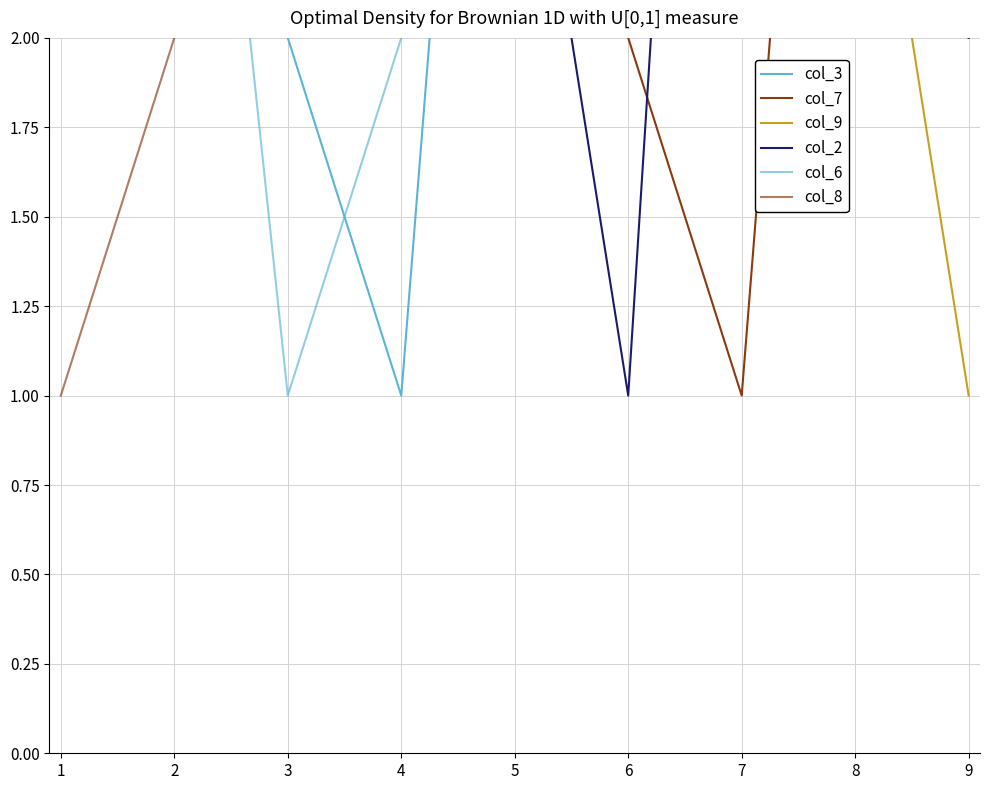

Reading left to right, what are all the values shown in this chart?

col_3: 4	3	2	1	5	7	6	9	8
col_7: 3	4	6	9	8	2	1	5	7
col_9: 6	5	8	2	9	7	4	3	1
col_2: 7	5	4	8	3	1	6	9	2
col_6: 9	4	1	2	6	8	5	3	7
col_8: 1	2	3	4	5	6	7	8	9